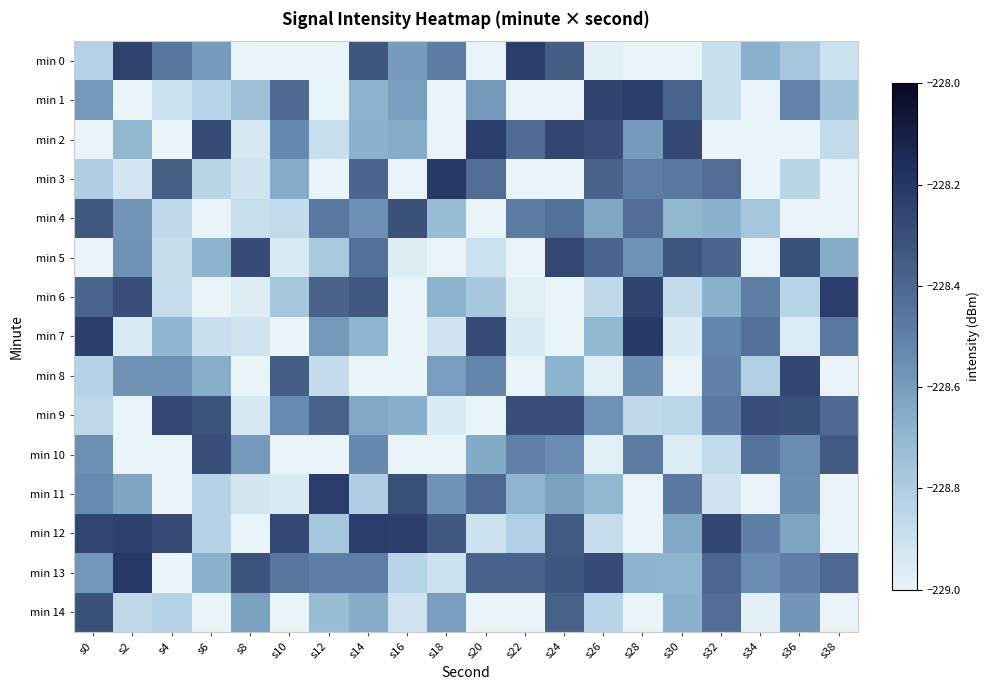

What is the spread (max minus min) of values at s12?

0.9